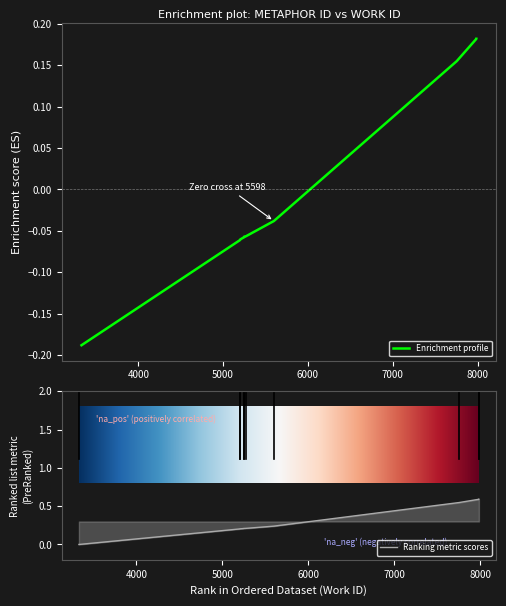

Reading right to left, list all the values displayed in this chart.

7984=0.6	7984=0.6	7752=0.5	5598=0.2	5270=0.2	5248=0.2	5247=0.2	5202=0.2	5199=0.2	3331=0.0